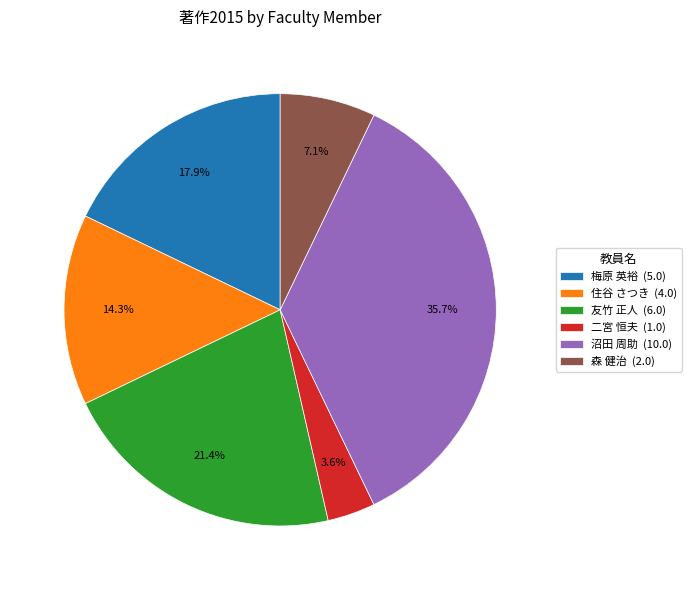

Does any single category account for the majority?

No